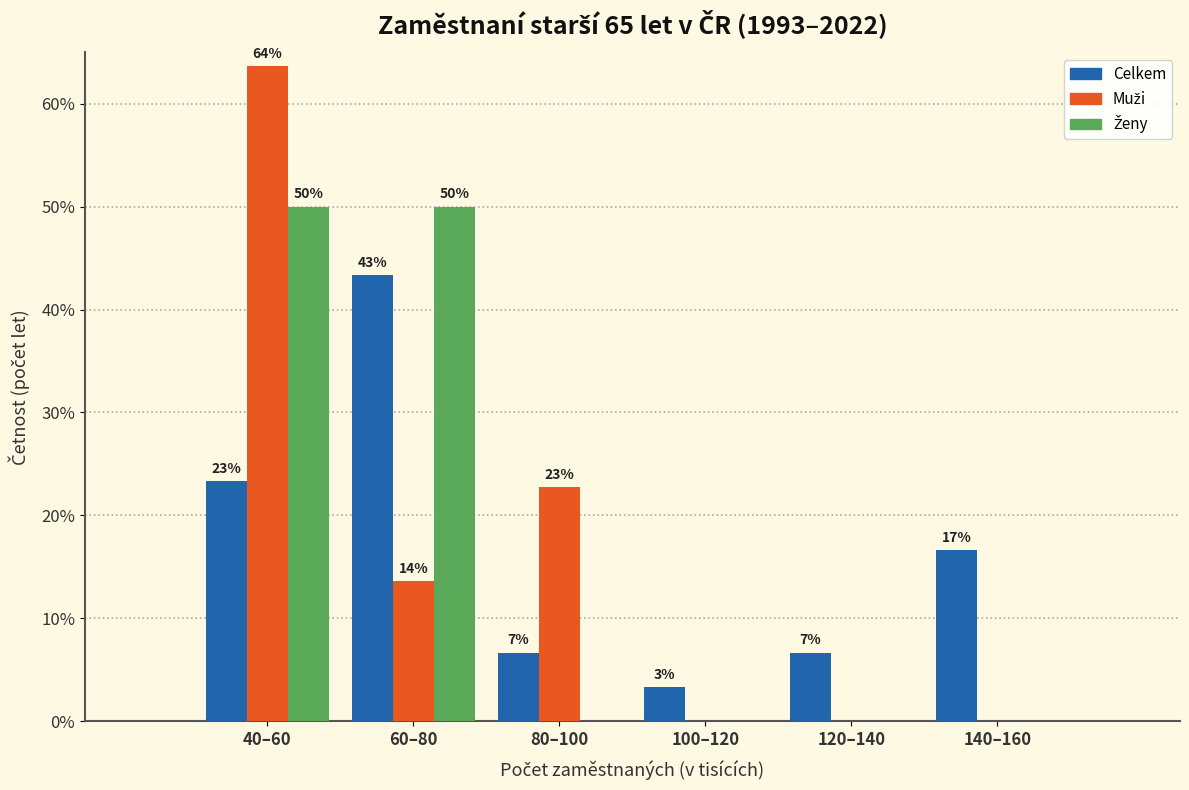

Are the bars grouped side by side (vs. stacked)?

Yes